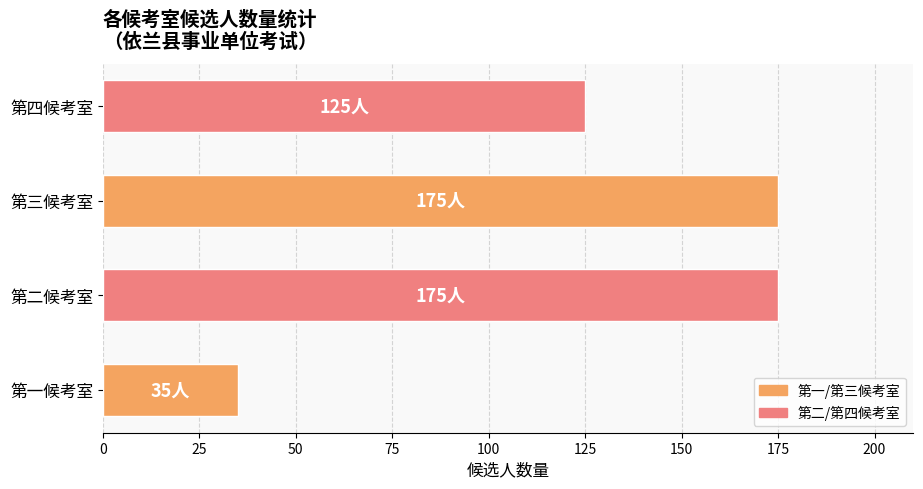

Where is the data nearest to the value 105?

第四候考室